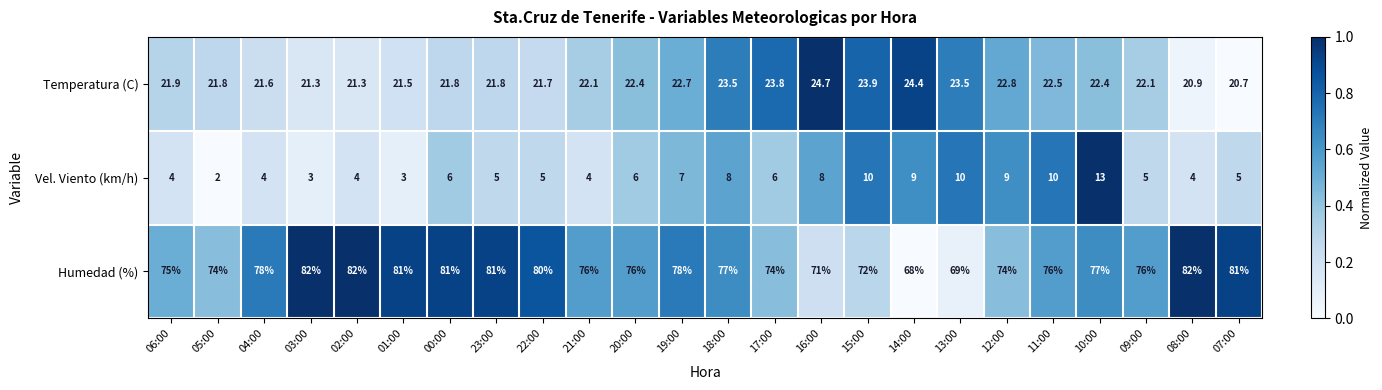

What is the difference between the highest and lowest values at 17:00?

68.0